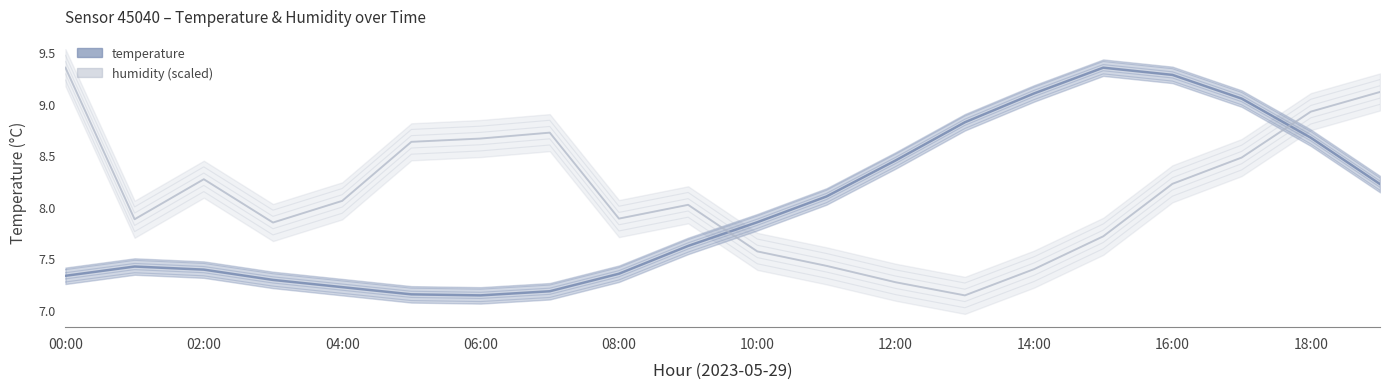

True or false: temperature and humidity cross at least once.

True